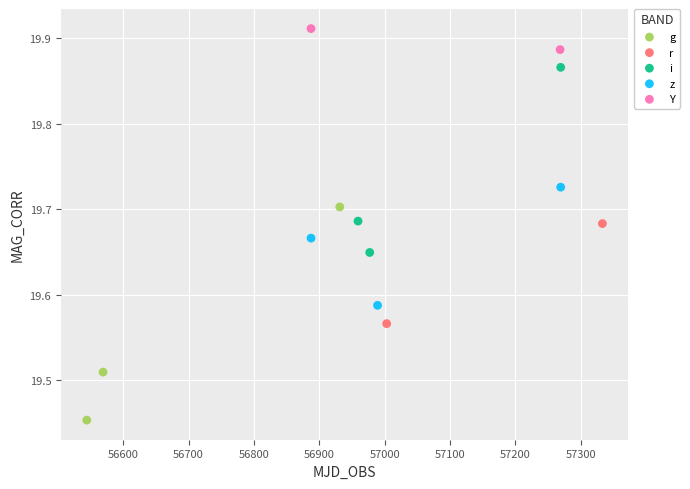

Which series reaches the maximum Y coordinate?

Y